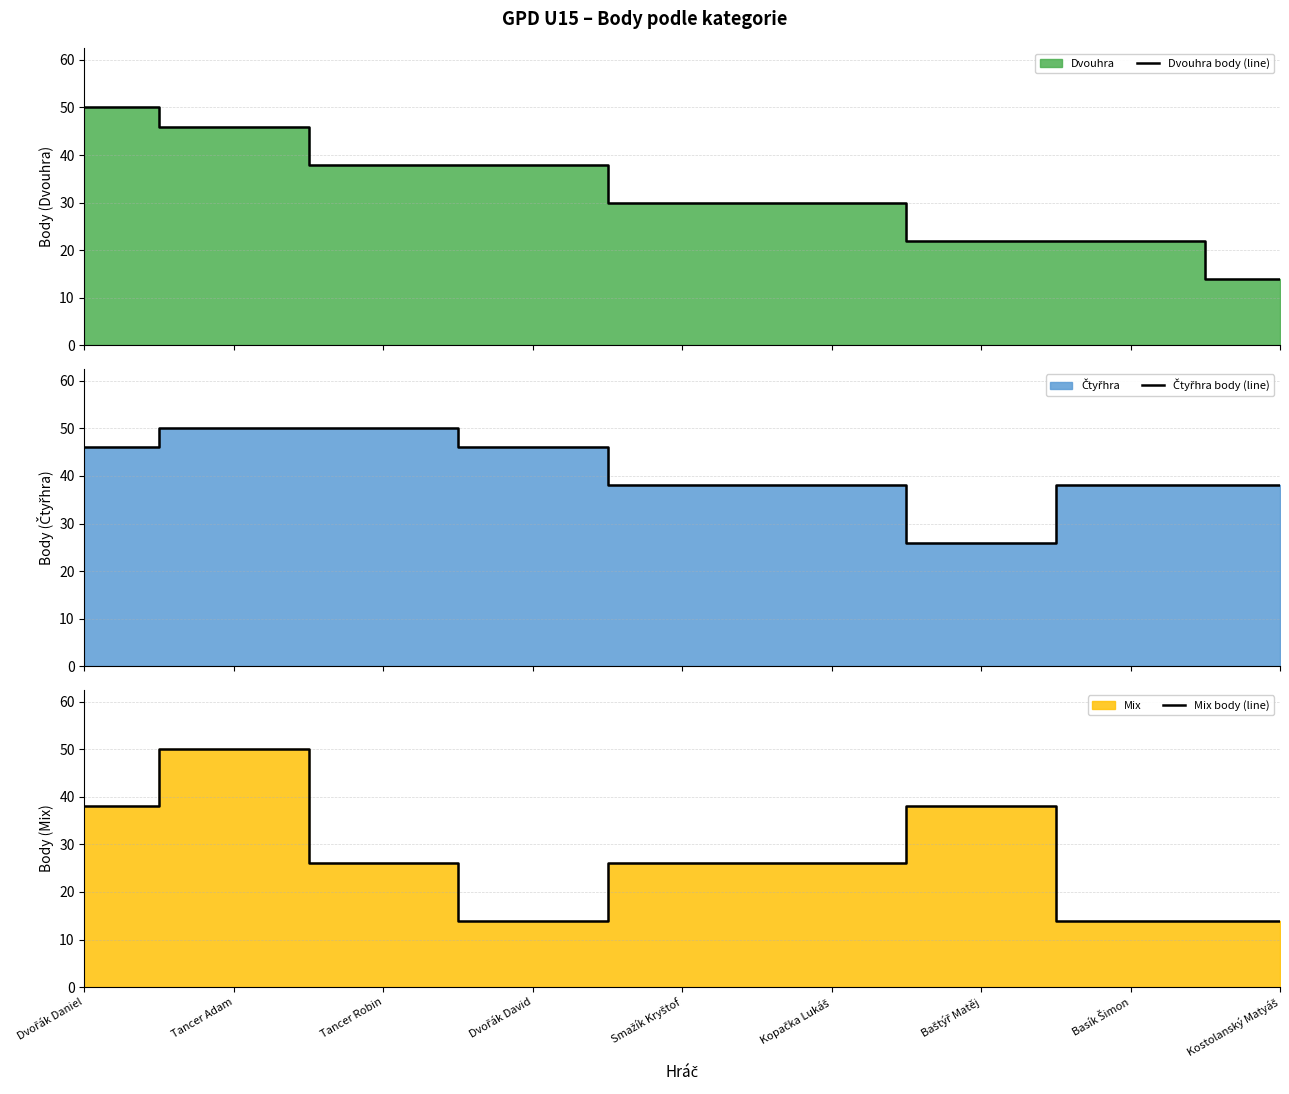

Does the chart display data point markers on the line(s)?

No